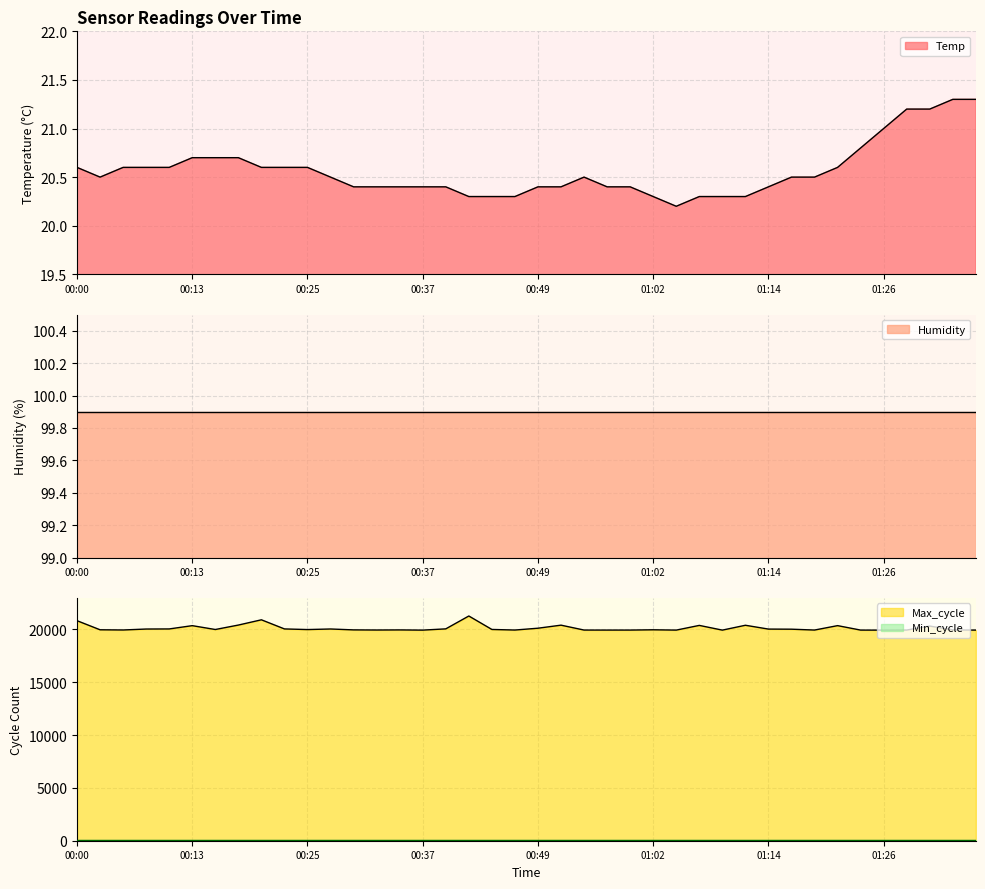

True or false: Temp and Max_cycle intersect in this chart.

False